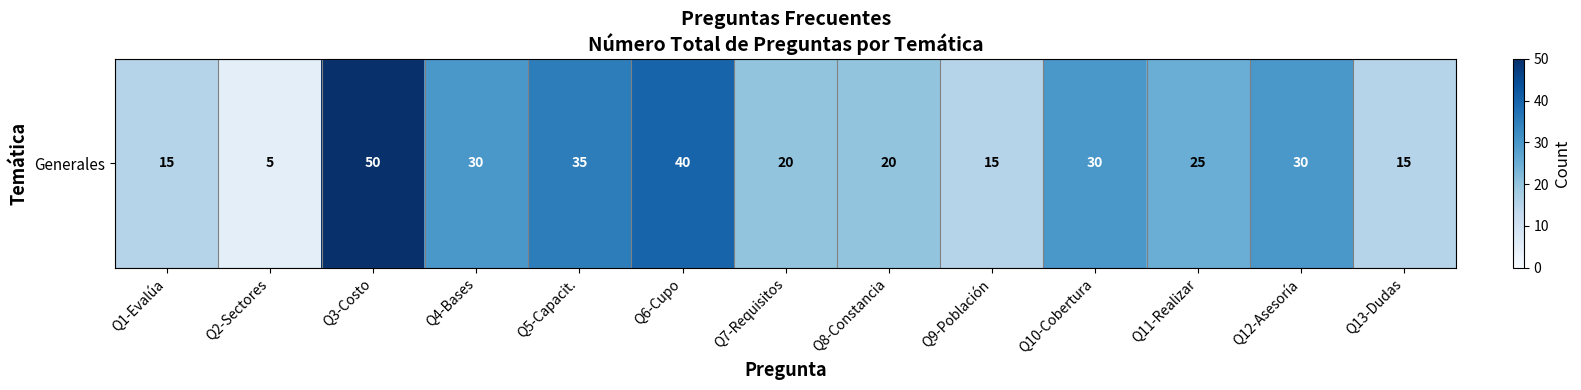

What is the difference between the maximum and minimum values?

45